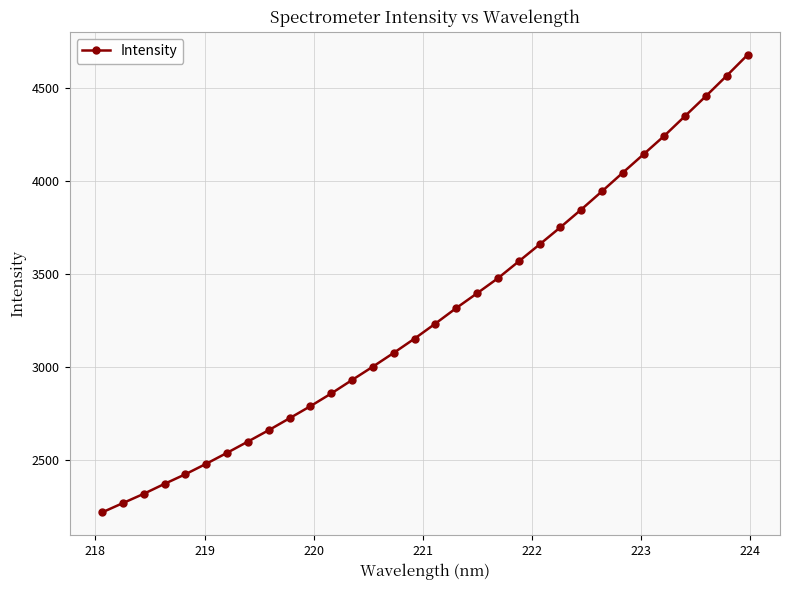

What is the maximum value shown in the chart?

4677.6